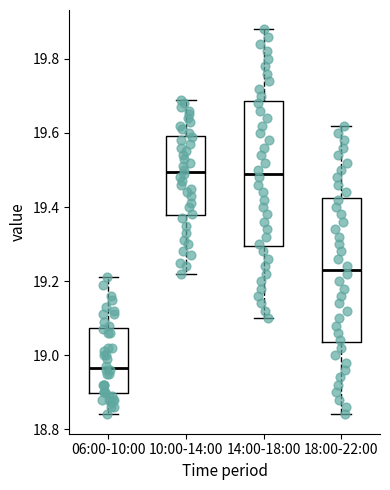

Where is the upper edge of the box for 06:00-10:00 on the y-axis? The values are not printed on the chart, so give them approximately, as read against the axis.

19.08